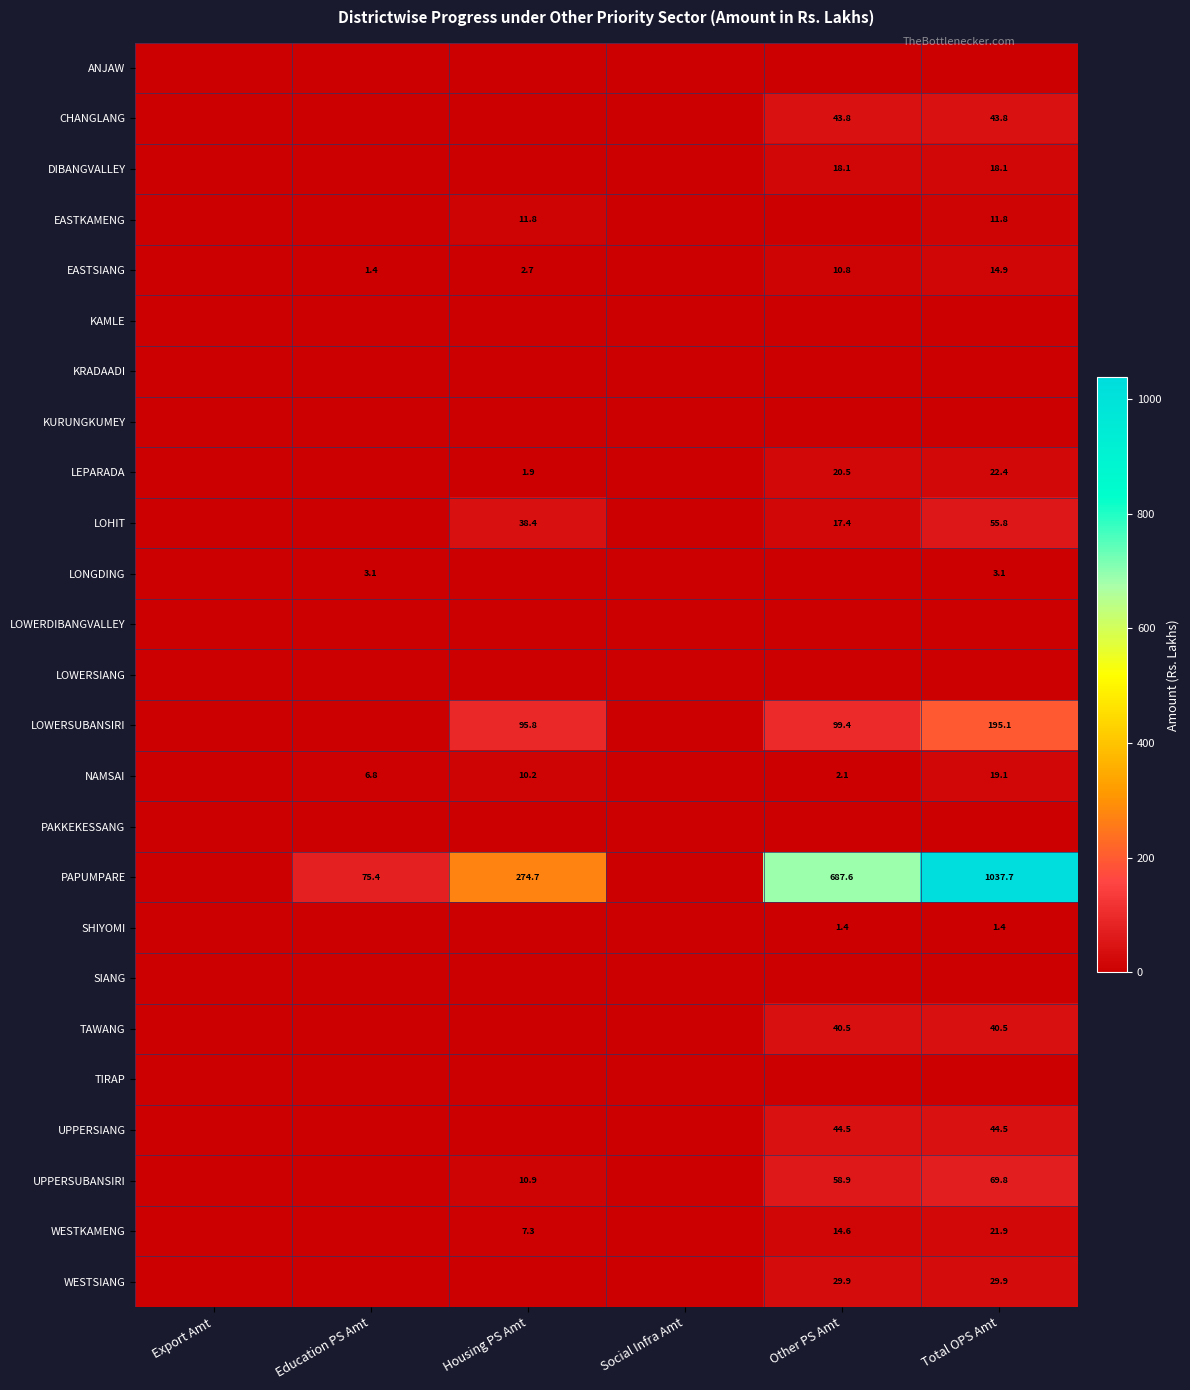

True or false: SHIYOMI has a value of 1.4 at Total OPS Amt.

True